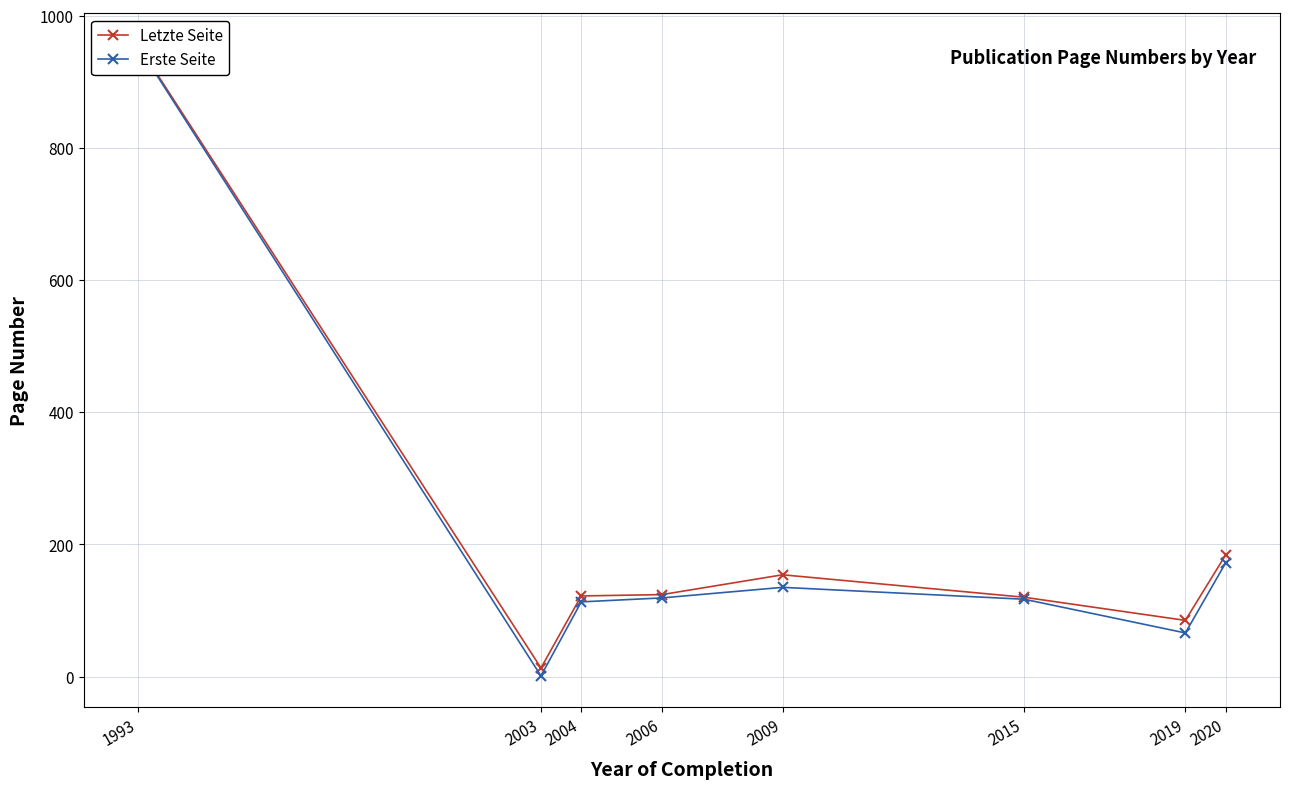

How many interior local peaks does the Erste Seite series have?

1